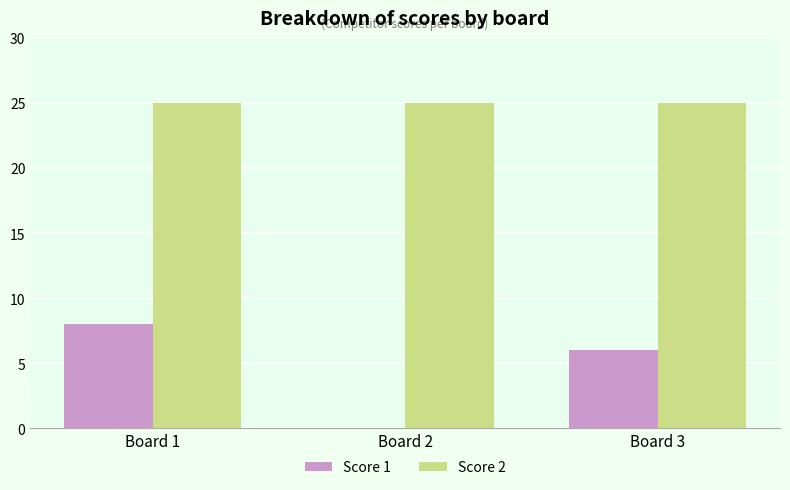

At which label does Score 1 reach its peak?

Board 1